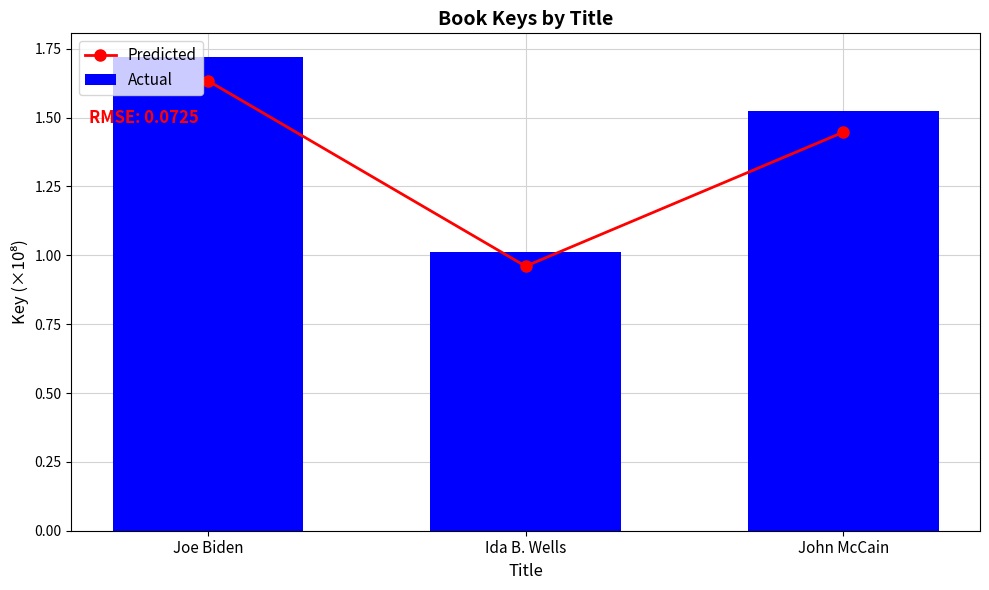

How many data points does each series have?

3